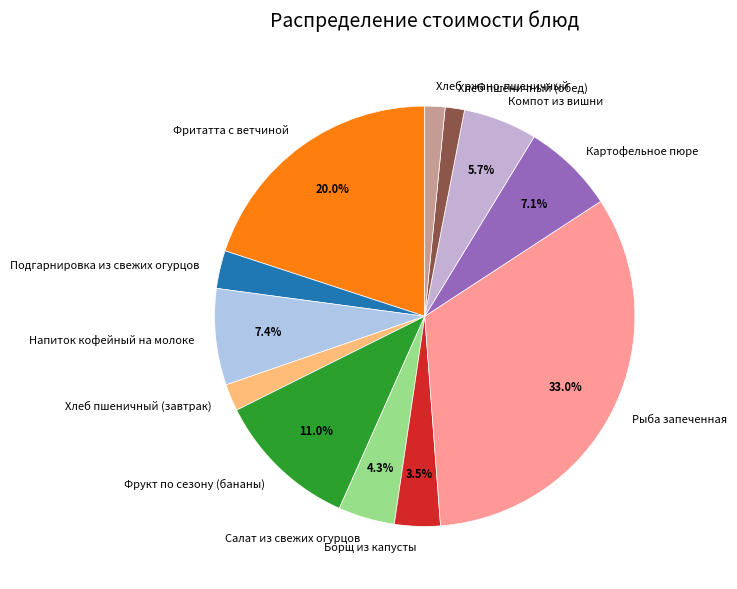

How much of the chart is everything except Рыба запеченная?

67.0%